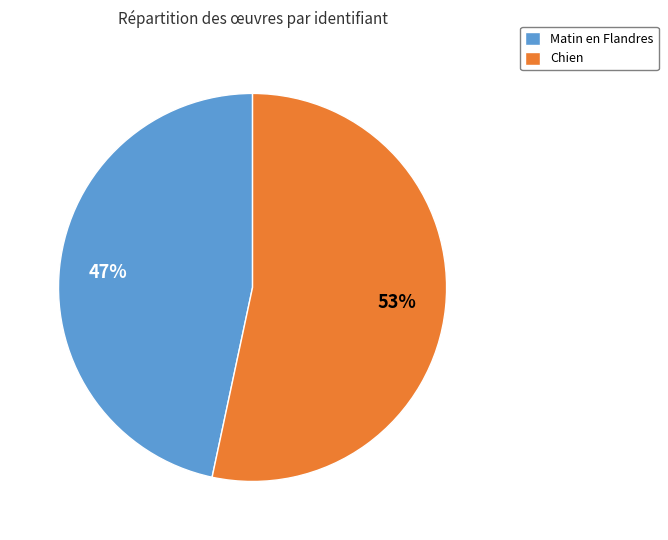

Which slice is the largest?

Chien